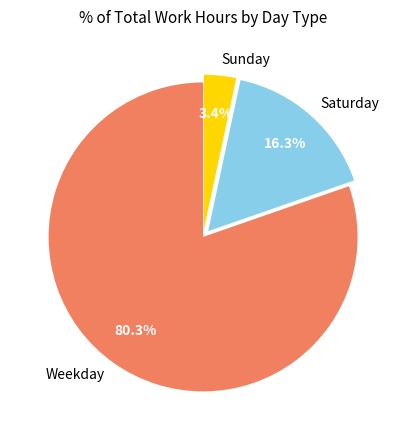

Which has a higher value, Weekday or Saturday?

Weekday